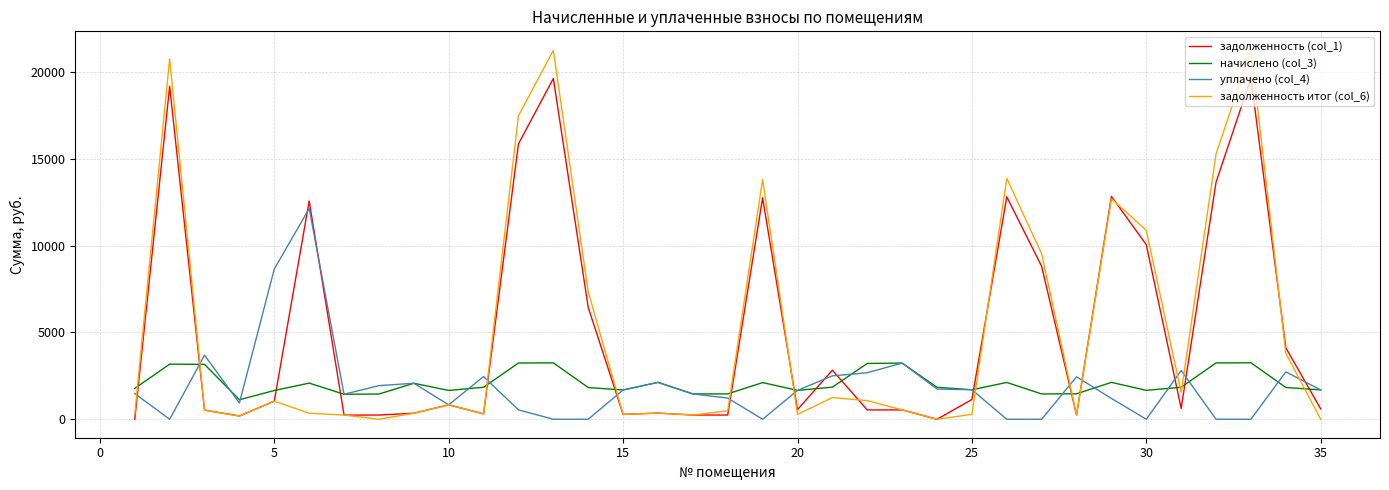

Which series has the widest spread of values?

задолженность итог (col_6)